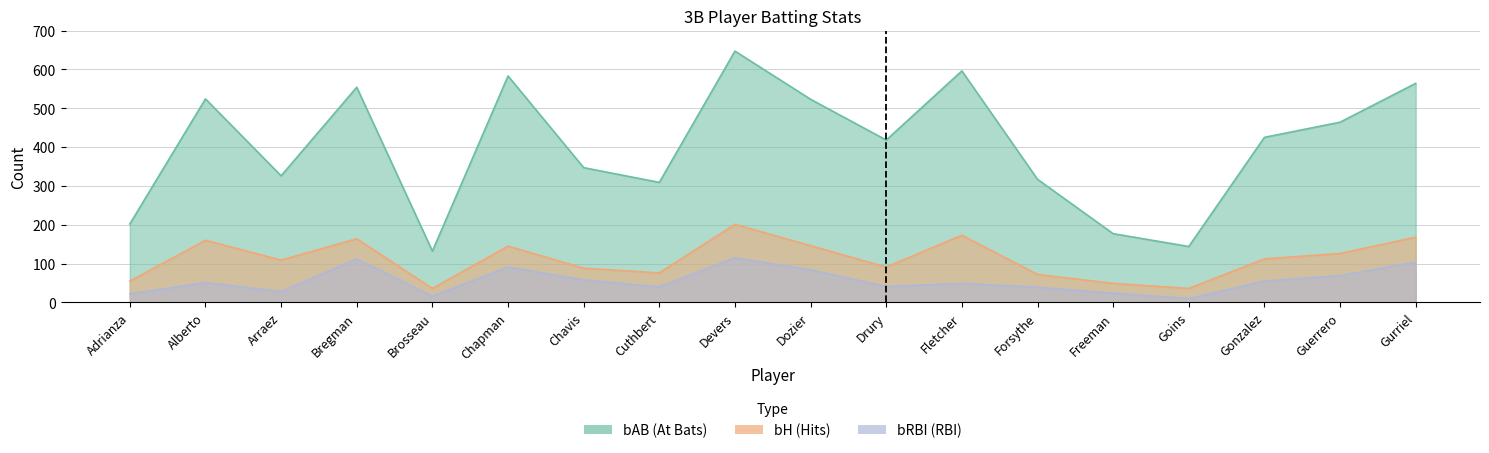

Reading right to left, extract all data points from this chart.

bAB: Gurriel=564	Guerrero=464	Gonzalez=425	Goins=144	Freeman=177	Forsythe=317	Fletcher=596	Drury=418	Dozier=523	Devers=647	Cuthbert=309	Chavis=347	Chapman=583	Brosseau=132	Bregman=554	Arraez=326	Alberto=524	Adrianza=202
bH: Gurriel=168	Guerrero=126	Gonzalez=112	Goins=36	Freeman=49	Forsythe=72	Fletcher=173	Drury=91	Dozier=146	Devers=201	Cuthbert=76	Chavis=88	Chapman=145	Brosseau=36	Bregman=164	Arraez=109	Alberto=160	Adrianza=55
bRBI: Gurriel=104	Guerrero=69	Gonzalez=55	Goins=10	Freeman=24	Forsythe=39	Fletcher=49	Drury=41	Dozier=84	Devers=115	Cuthbert=40	Chavis=58	Chapman=91	Brosseau=16	Bregman=112	Arraez=28	Alberto=51	Adrianza=22